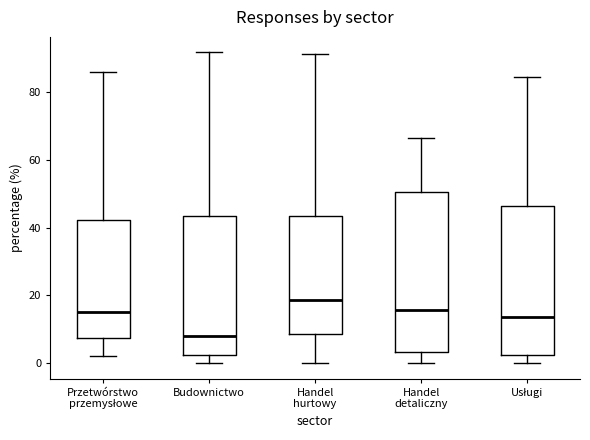

Comparing the boxes themselves (not the whiskers), which one is the tallest?

Handel detaliczny